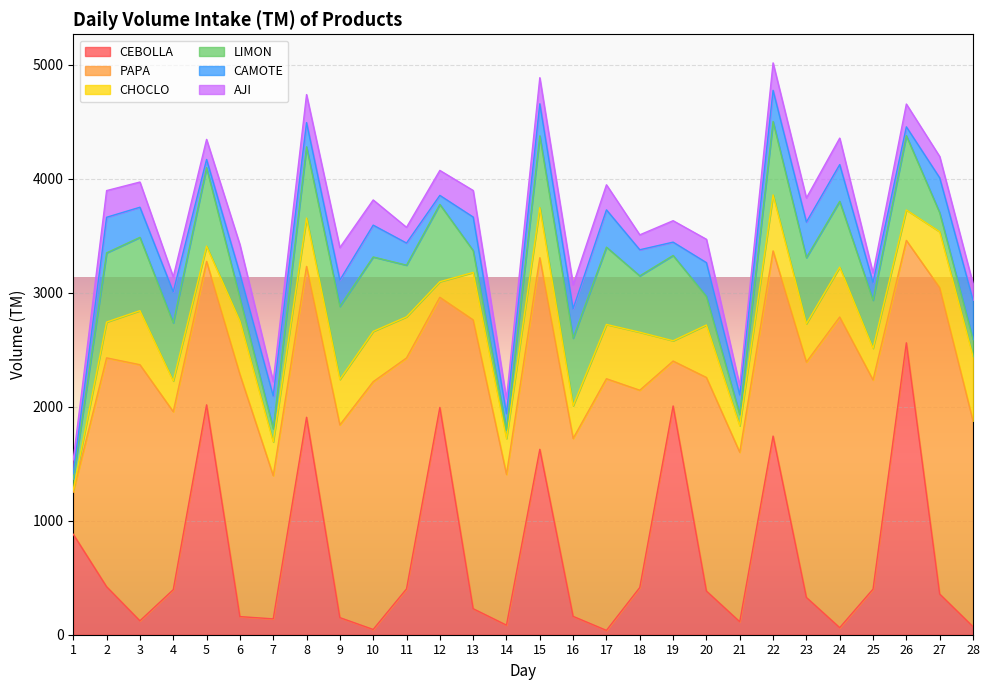

What is the difference between the CHOCLO values at 8 and 18?

85